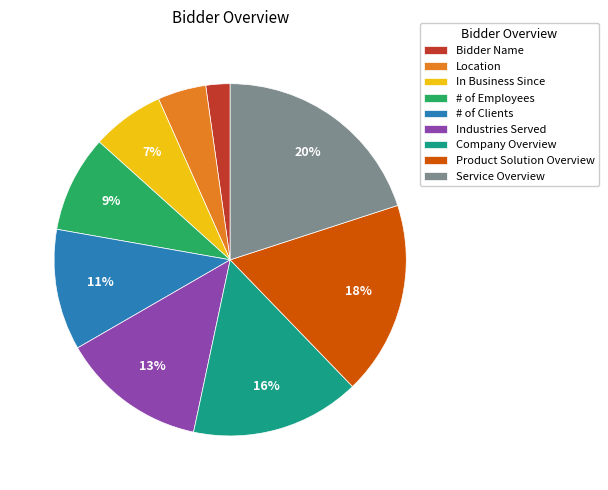

To the nearest percent, what percentage of the pie is # of Clients?

11%